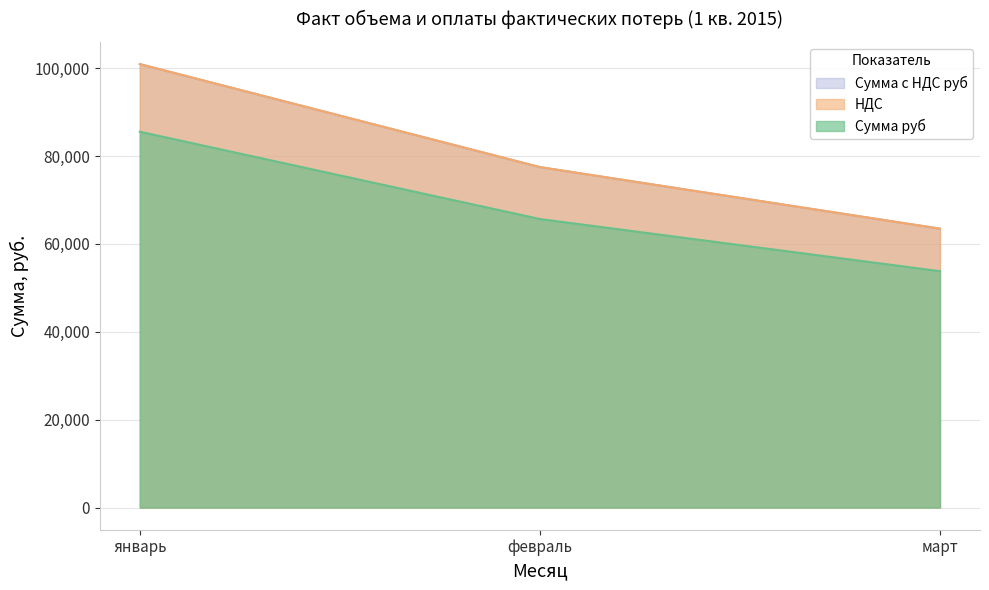

What is the difference between the highest and lowest values at январь?

15394.8